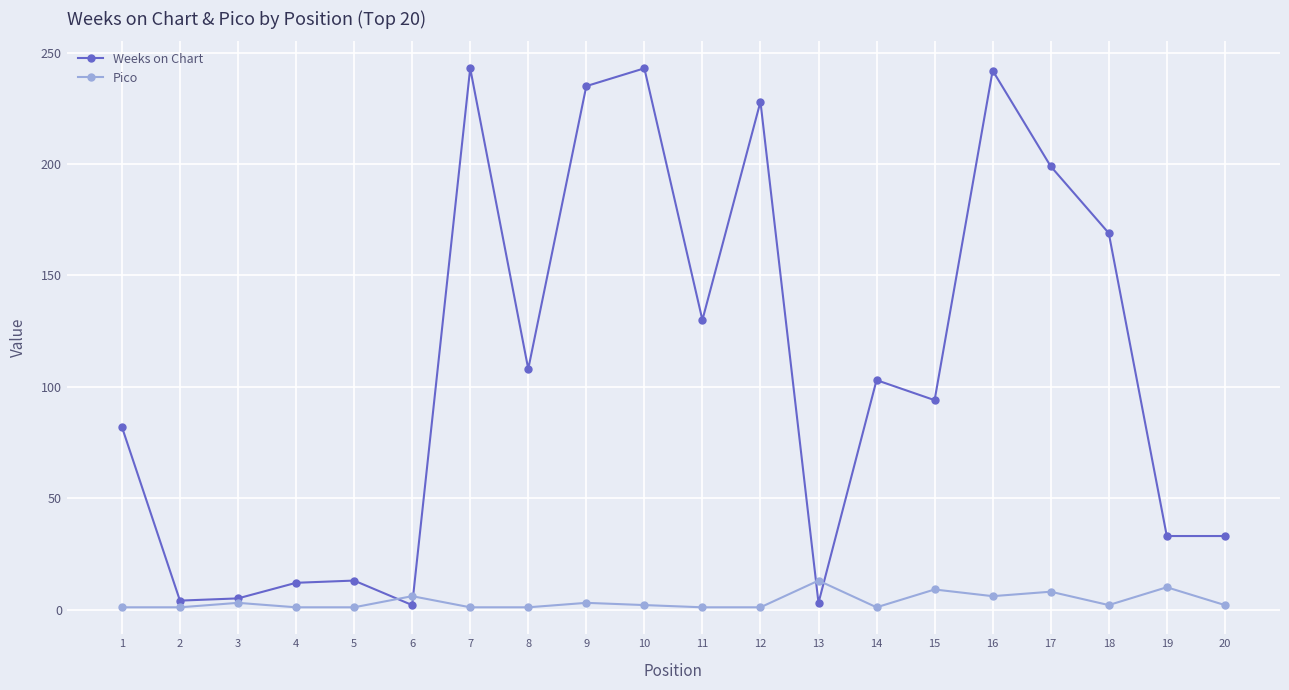

True or false: Weeks on Chart has more than 1 interior local peaks.

True